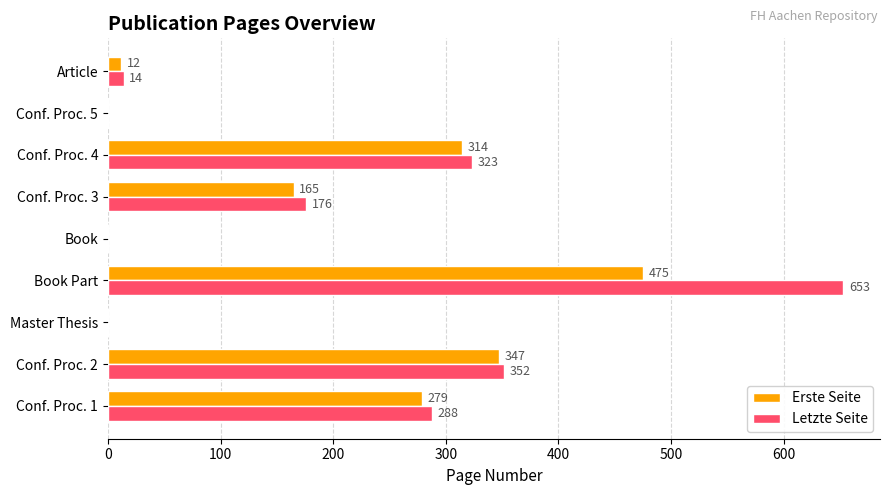

Between Master Thesis and Conf. Proc. 4, which series saw the biggest shift?

Letzte Seite